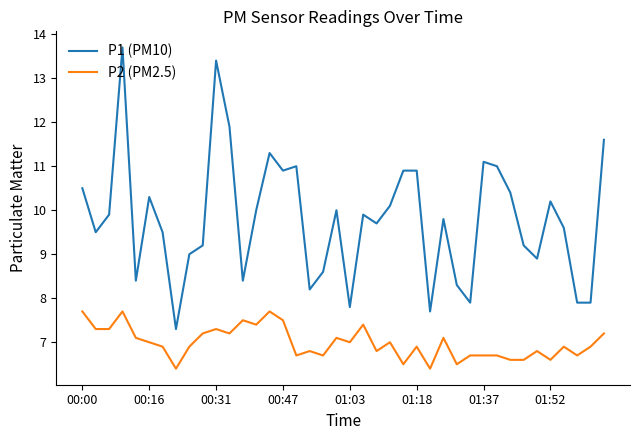

Which series has the largest total across all categories?

P1 (PM10)